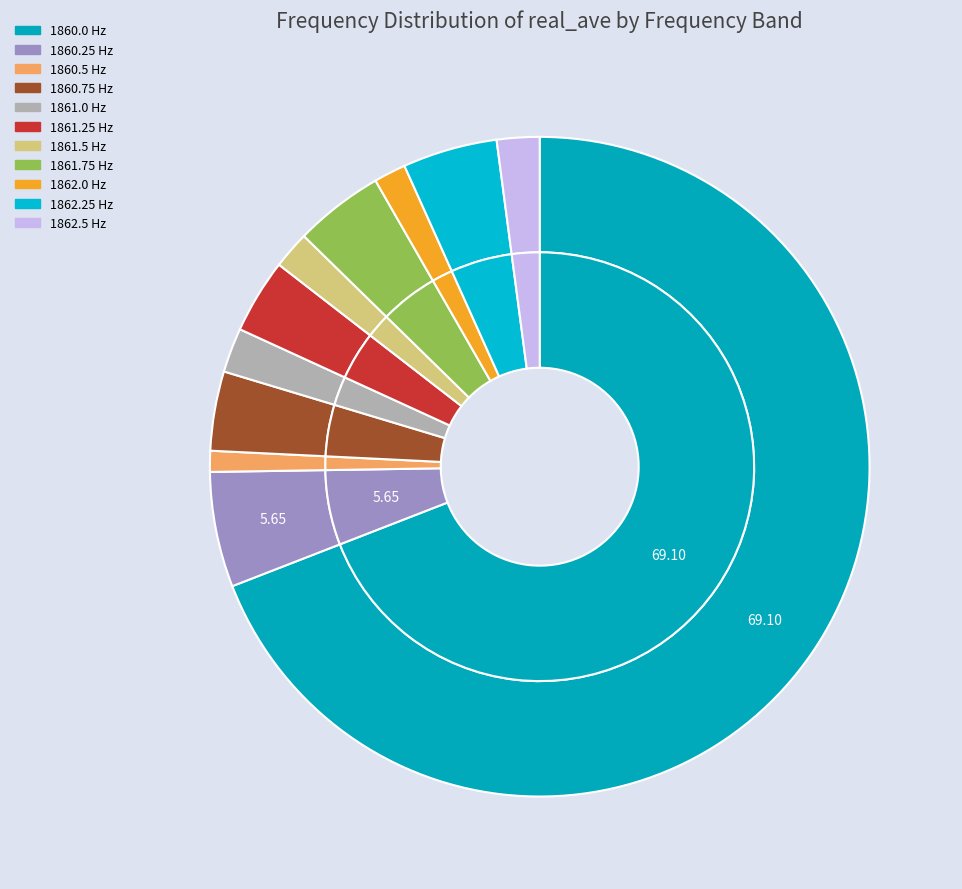

To the nearest percent, what is the difference between the largest and smallest slice percentages?

68%